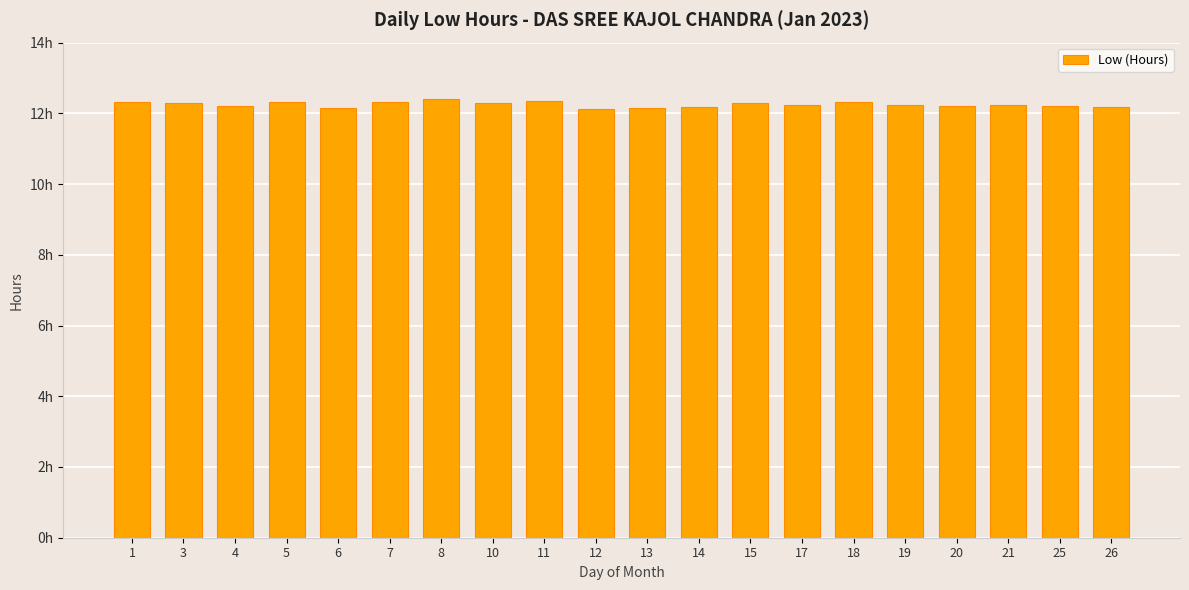

At which label is the value closest to 12?

12